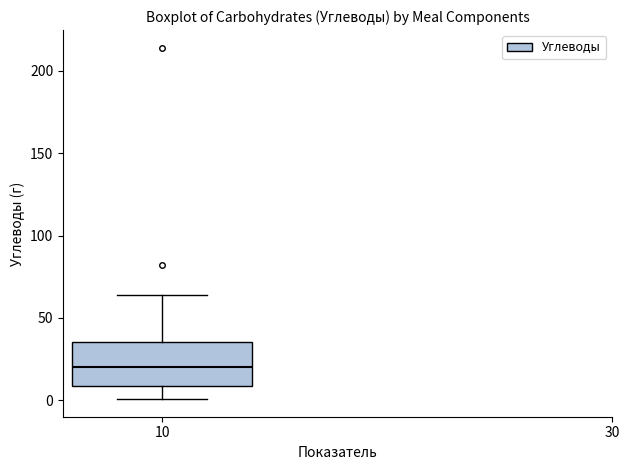

Read this box plot against the y-axis: the position of the median line, the range covered by the box, and the ends of both whiskers. The values are not printed on the chart, so give them approximately, as read against the axis.

median 20, box 10 to 35, whiskers 0 to 65